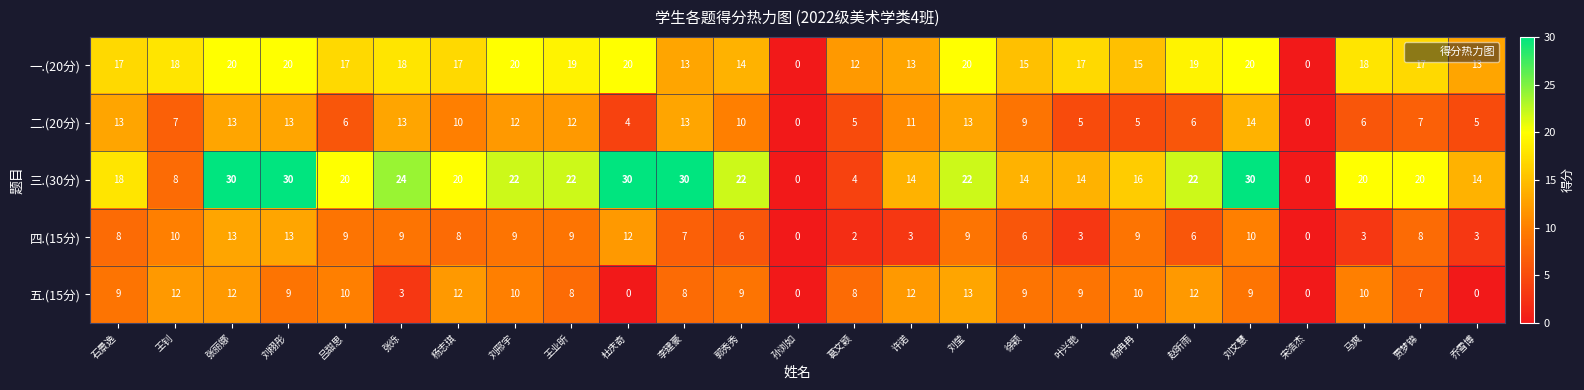

The 一.(20分) series shows 8 at 石景逸. True or false?

False